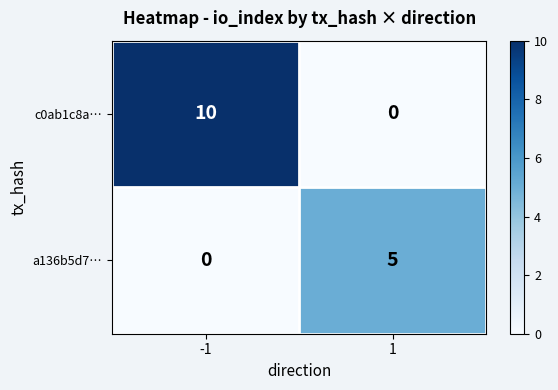

What is the sum of all c0ab1c8a… values?

10